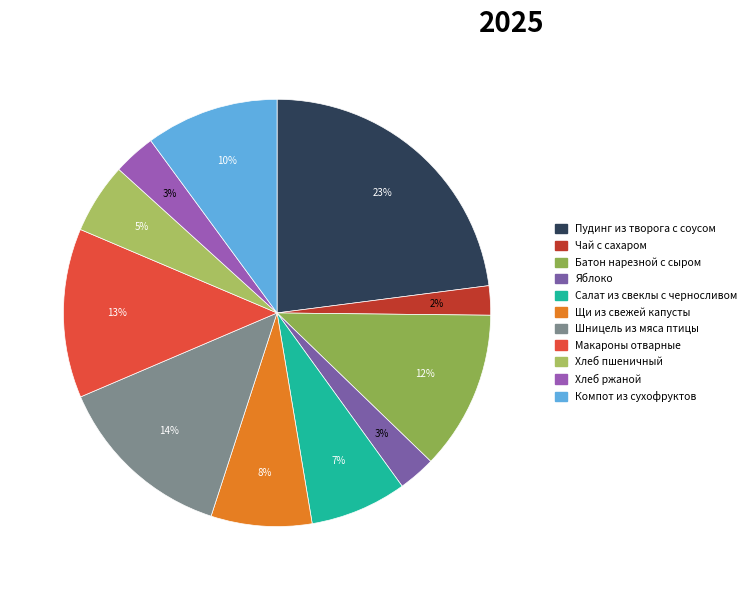

How many slices are in this pie chart?

11